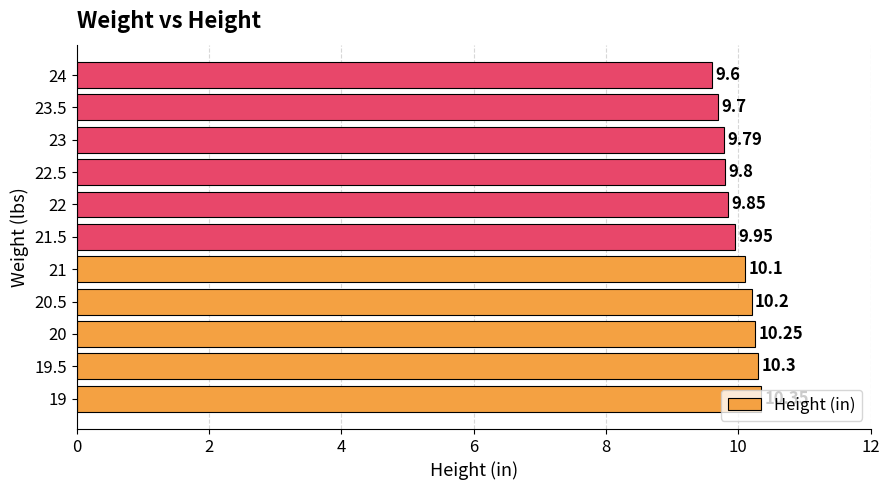

At which label is the value closest to 9?

24